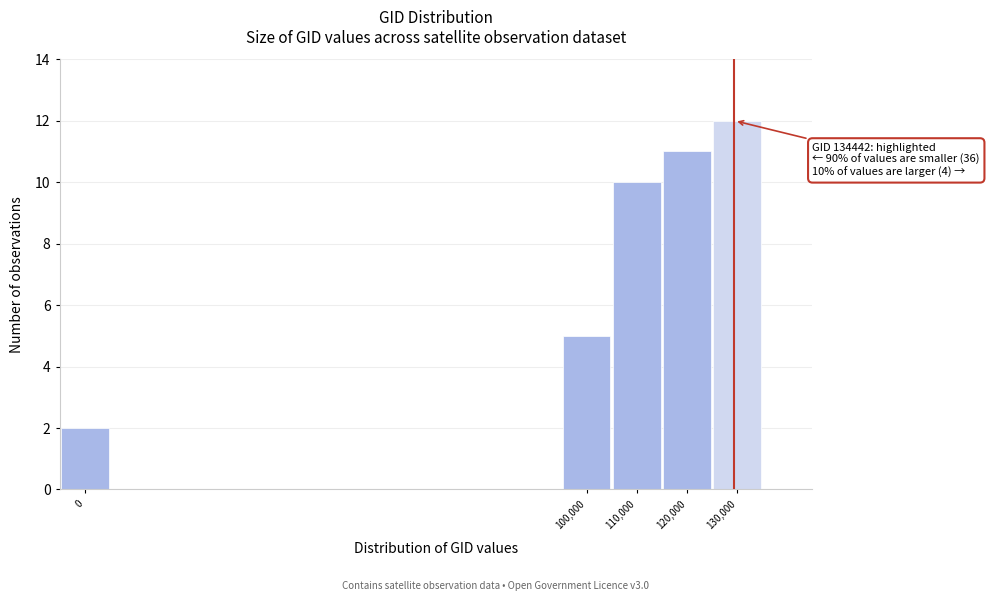

Reading right to left, extract all data points from this chart.

130,000=12	120,000=11	110,000=10	100,000=5	0=2